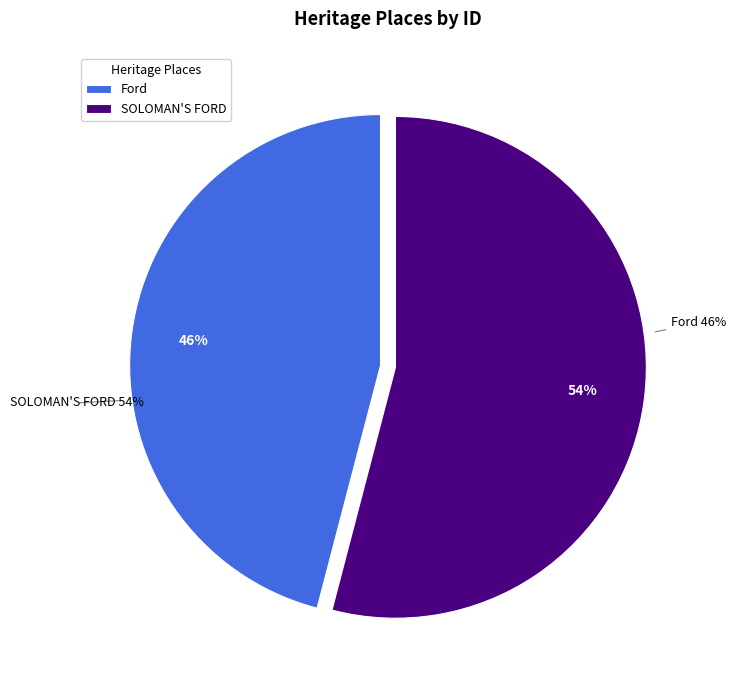

To the nearest percent, what is the combined percentage of SOLOMAN'S FORD and Ford?

100%